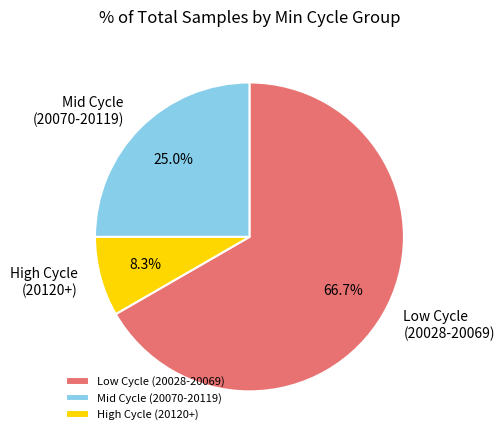

How many slices are in this pie chart?

3